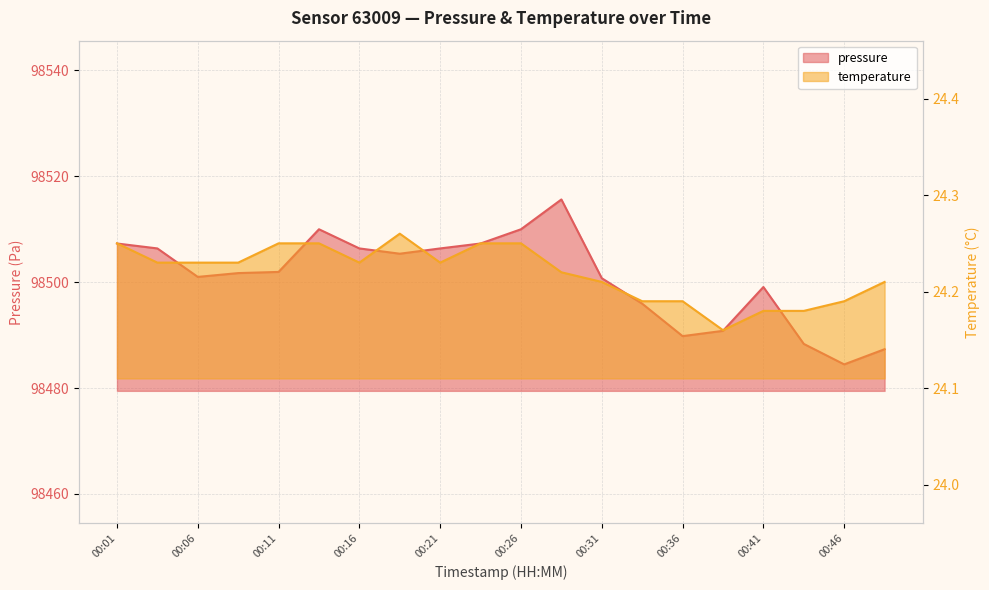

Which has a higher value, 00:48 or 00:21?

00:21